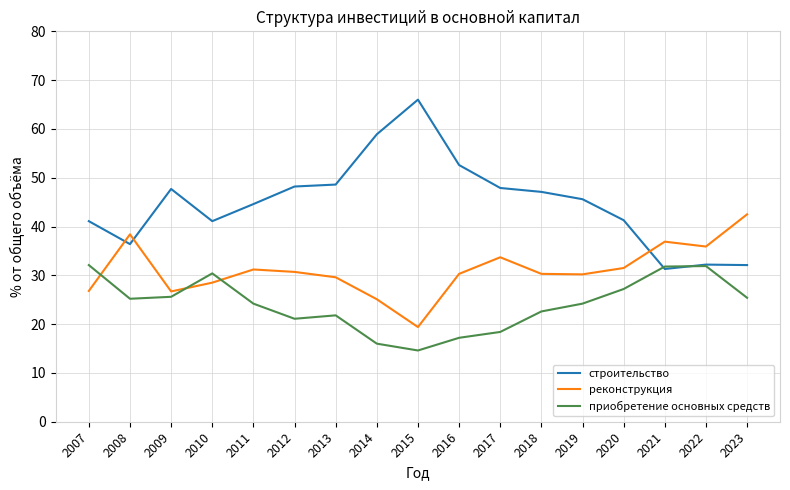

Is it true that приобретение основных средств equals 15.9 at 2022?

False